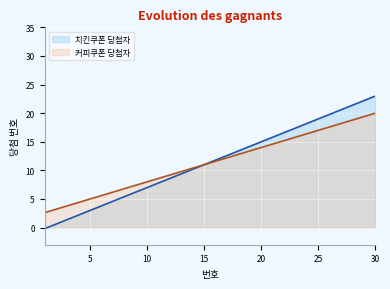

Which has a higher value, 20 or 15?

20